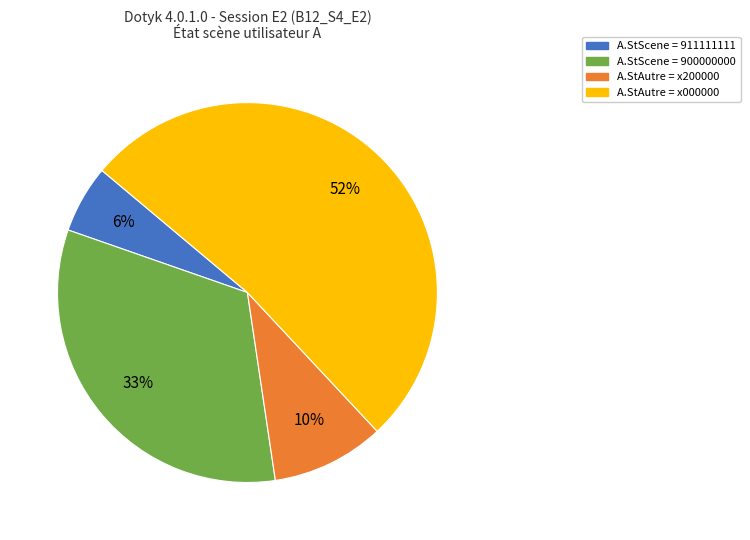

Is there a majority slice in this chart?

Yes